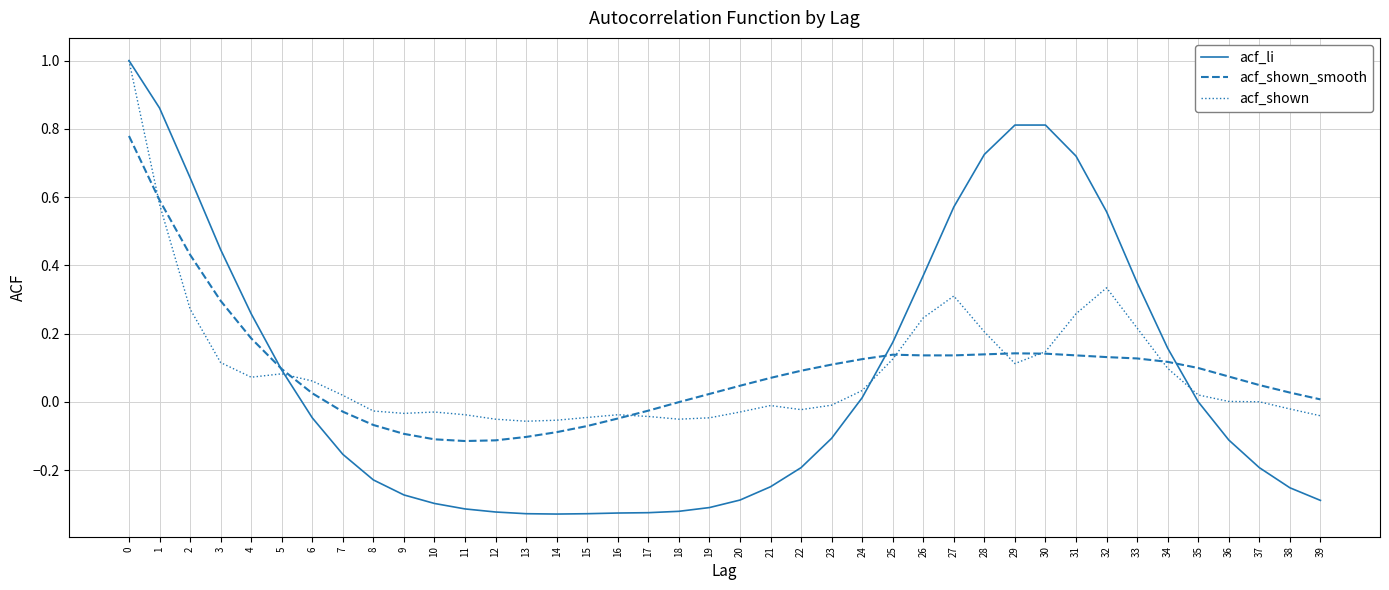

Is the value of acf_shown at 37 greater than the value of acf_li at 17?

Yes